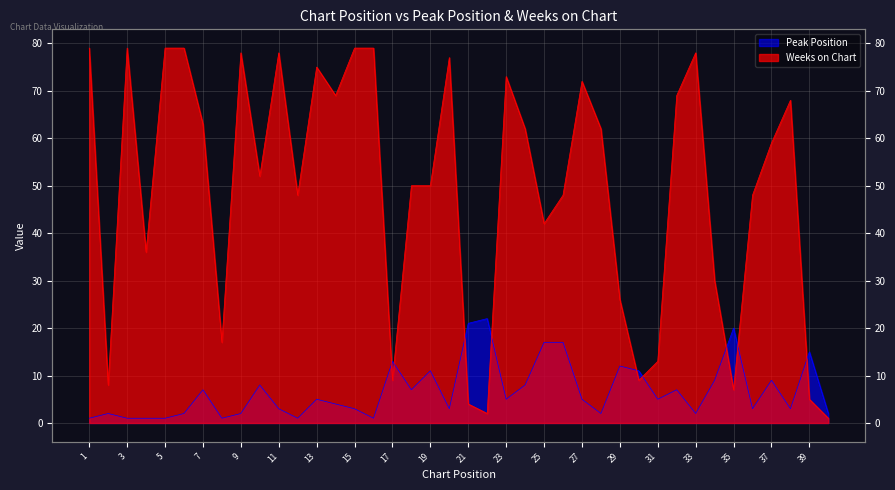

What is the difference between the maximum and second lowest values in the Weeks on Chart series?

77